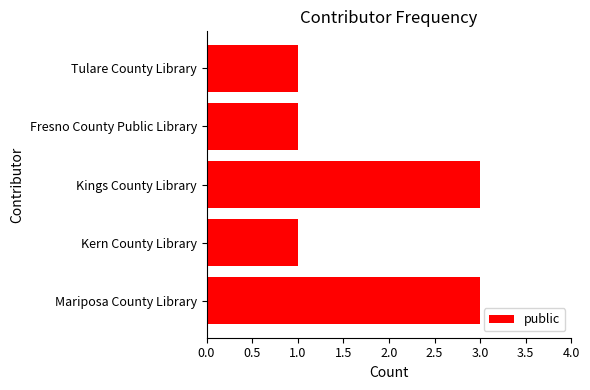

How many data points does each series have?

5